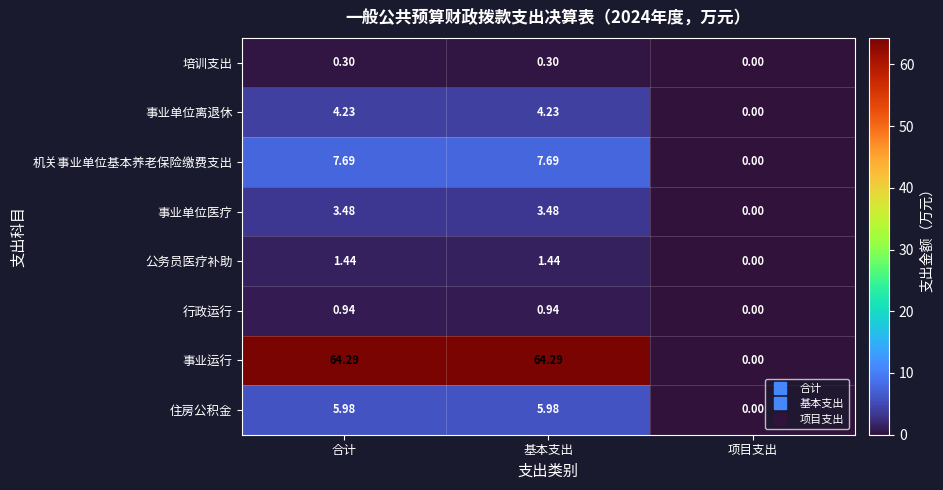

Which series has the largest total across all categories?

事业运行